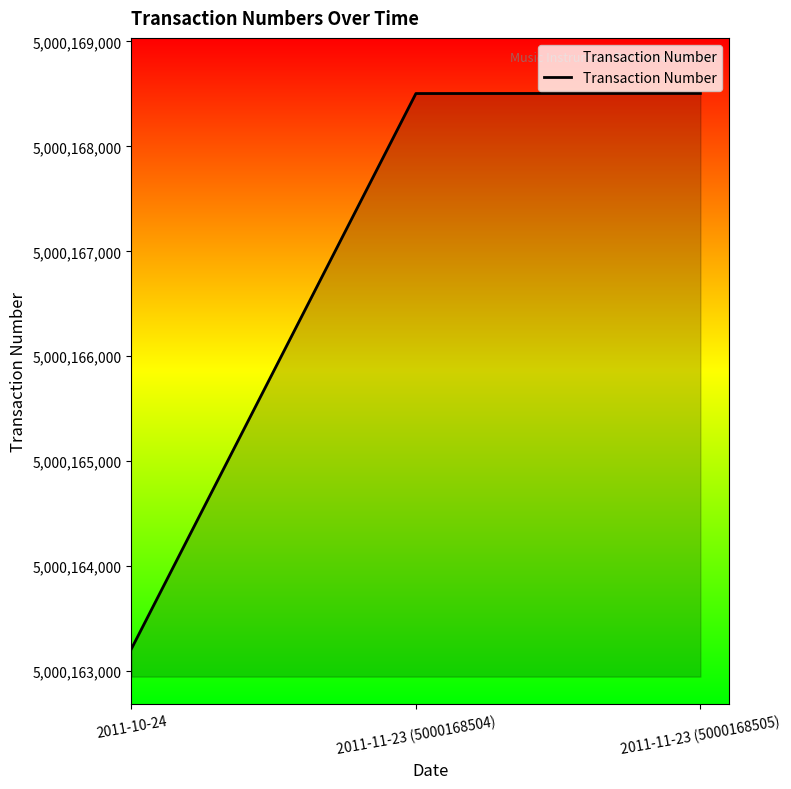

Is it true that the value at 2011-10-24 is 3347337359?

False